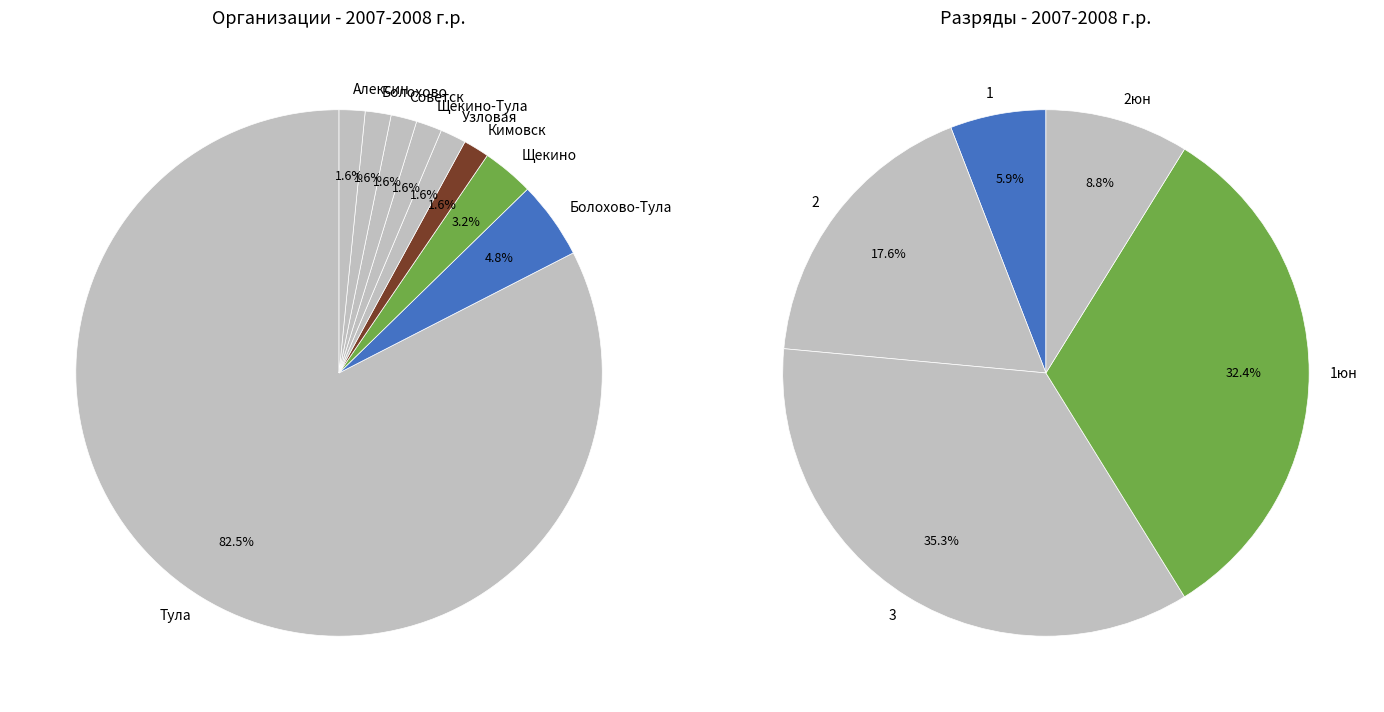

True or false: Щекино-Тула accounts for 1% of the total.

False